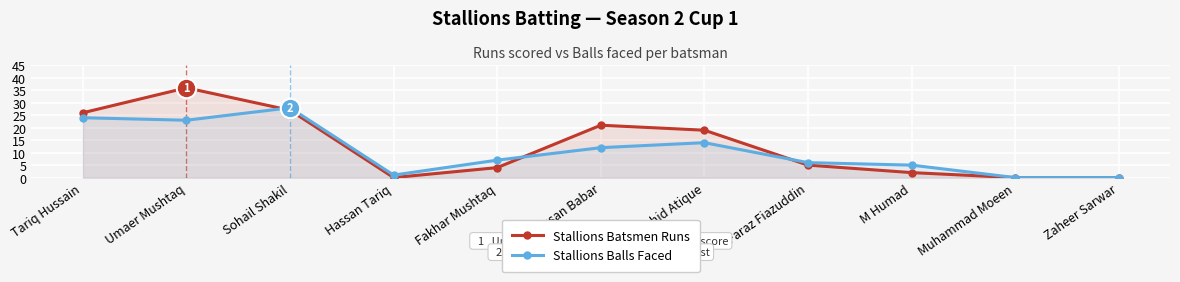

Rank the series at Hassan Babar from highest to lowest value.

Stallions Batsmen Runs, Stallions Balls Faced